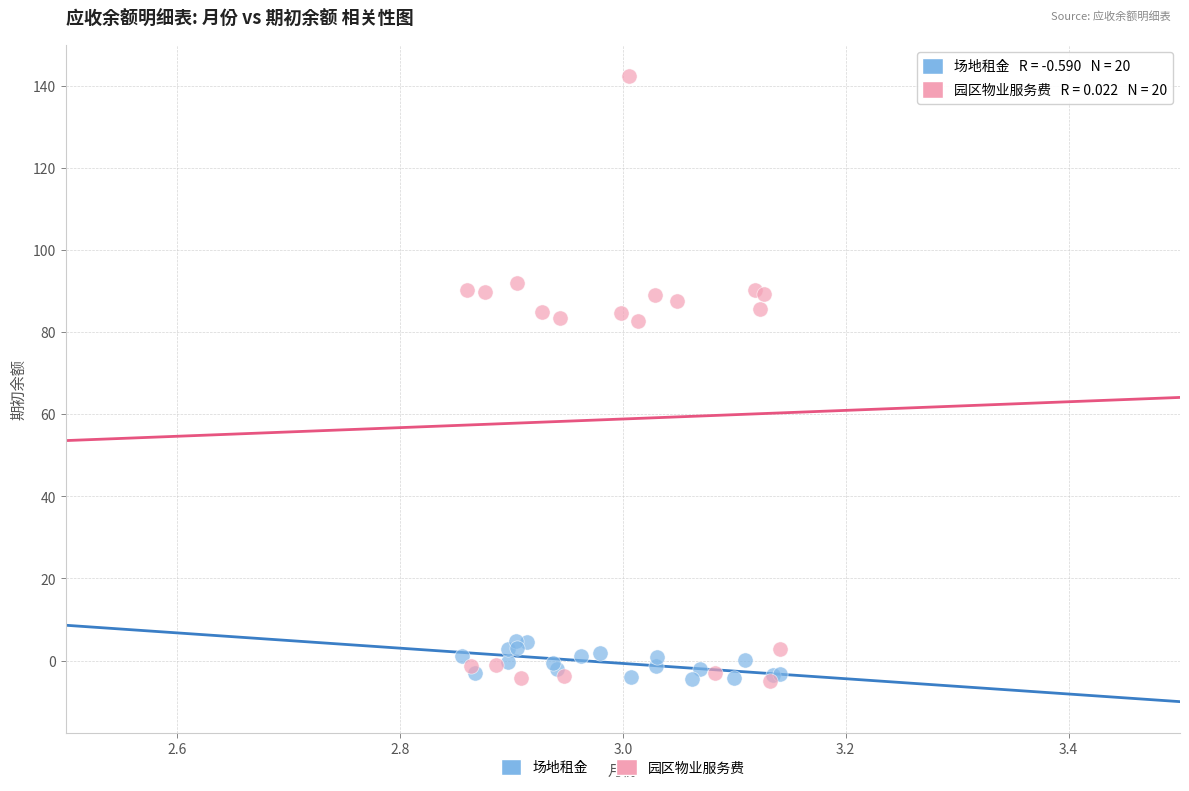

Which series contains the highest Y value?

园区物业服务费